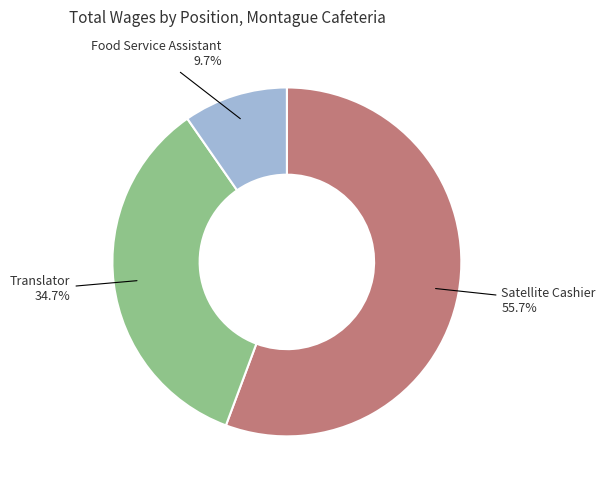

Is there any slice that represents more than half of the pie?

Yes